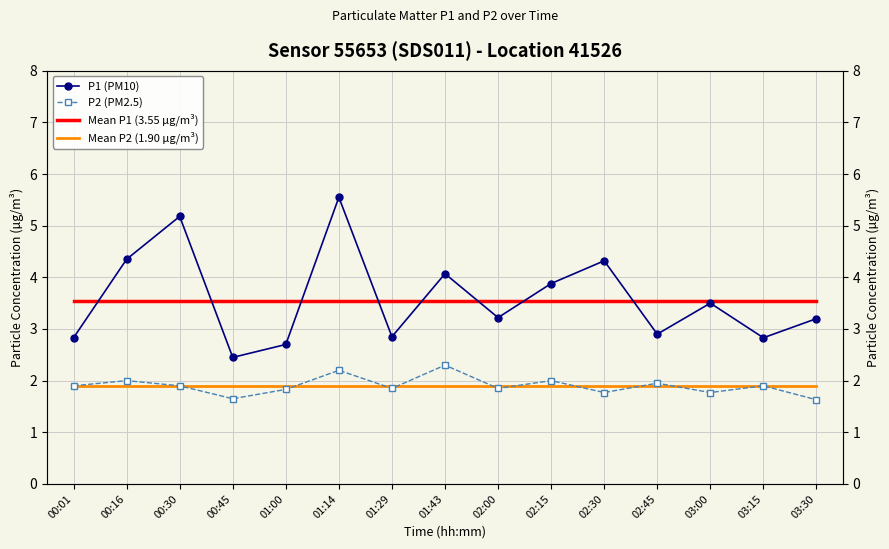

Between 02:45 and 01:43, which is larger?

01:43